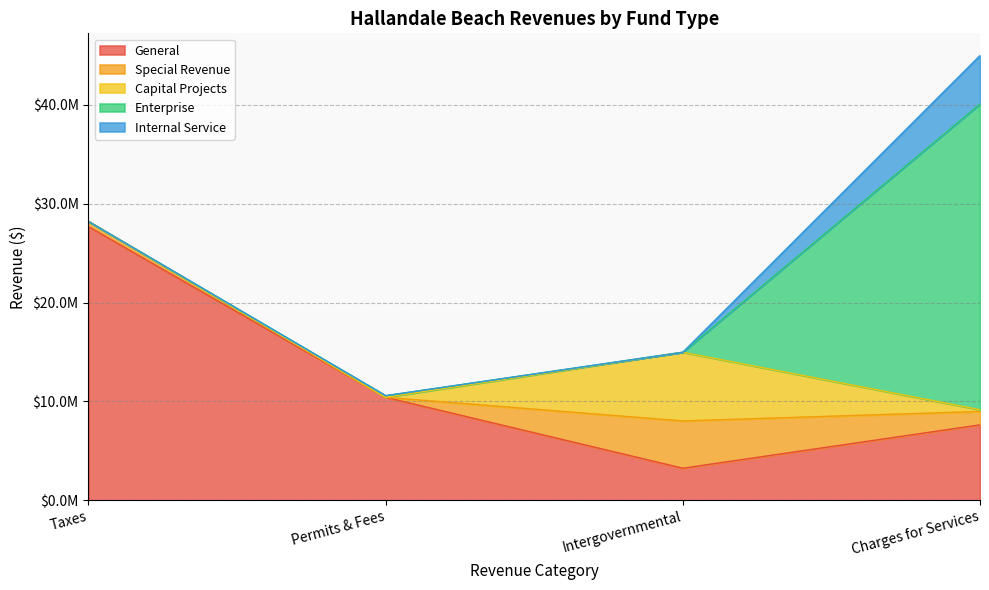

What is the sum of all Internal Service values?

4895427